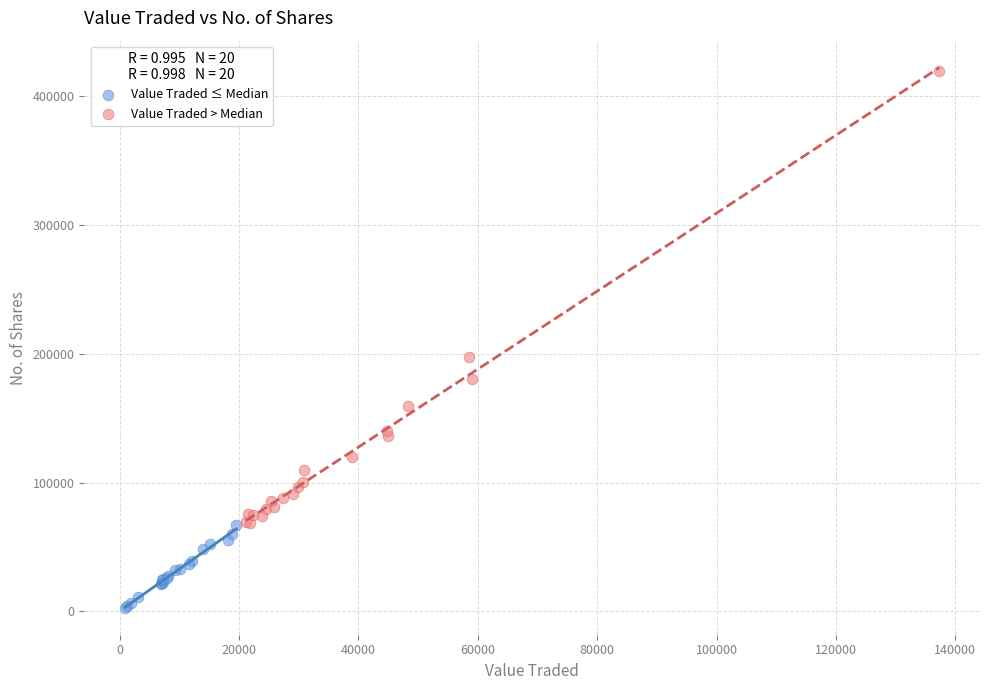

Which series has the largest Y range (max minus min)?

Value Traded > Median